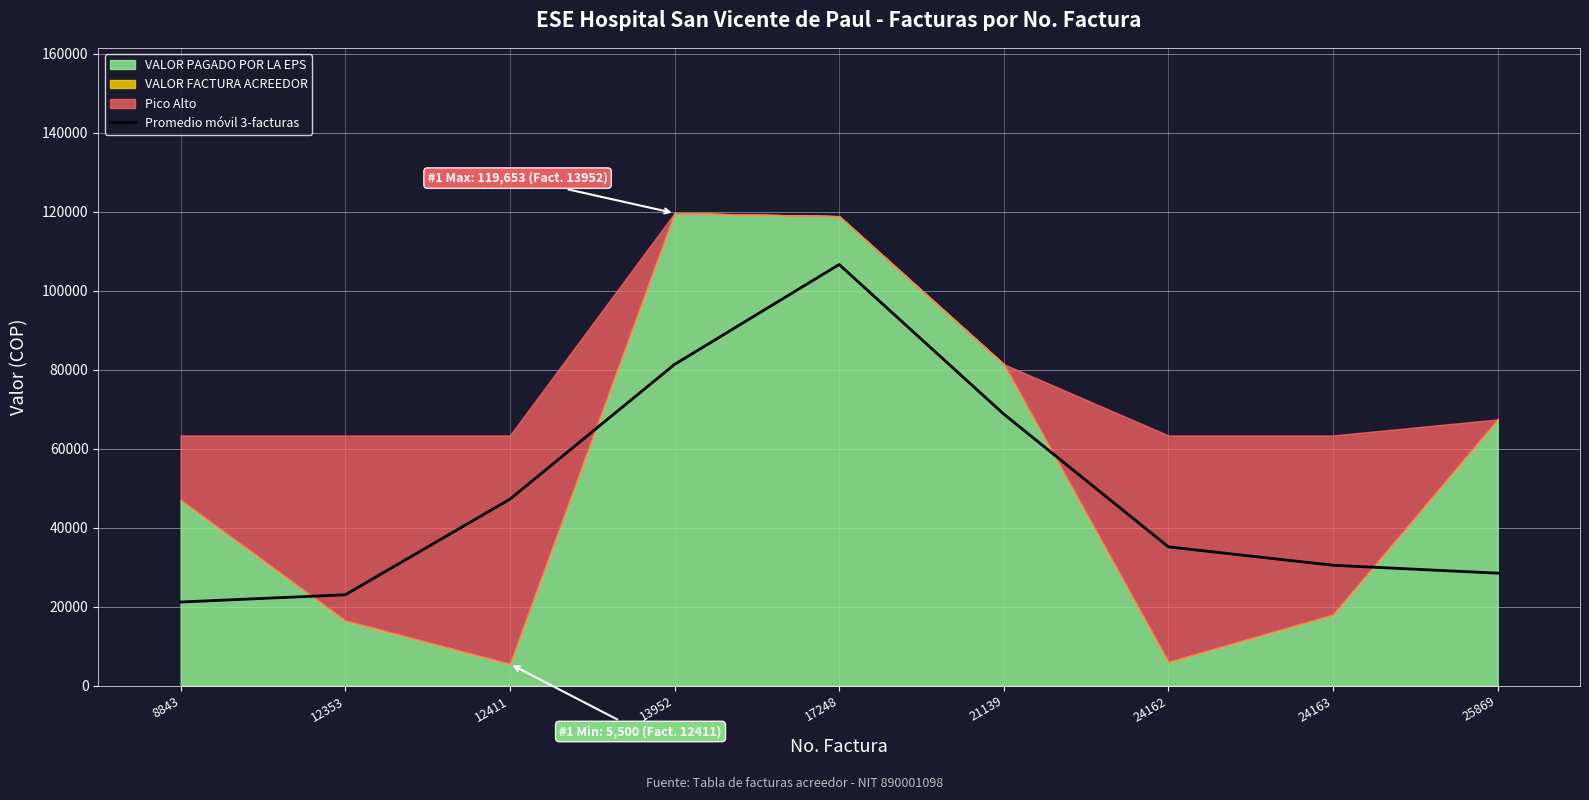

How many values are below 35138?

4